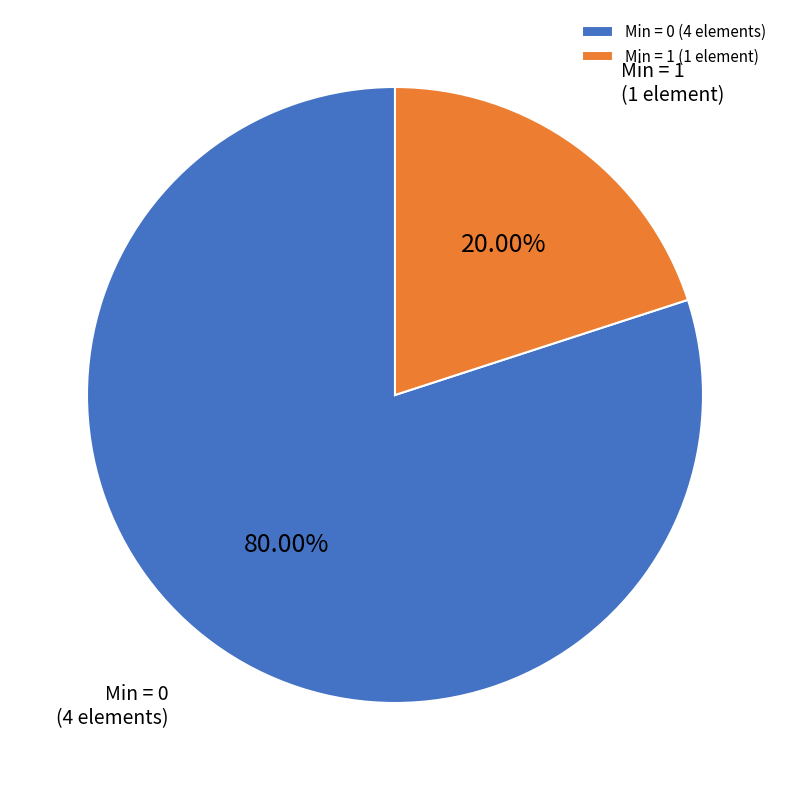

Combined, do Min = 0 (4 elements) and Min = 1 (1 element) account for over 50%?

Yes